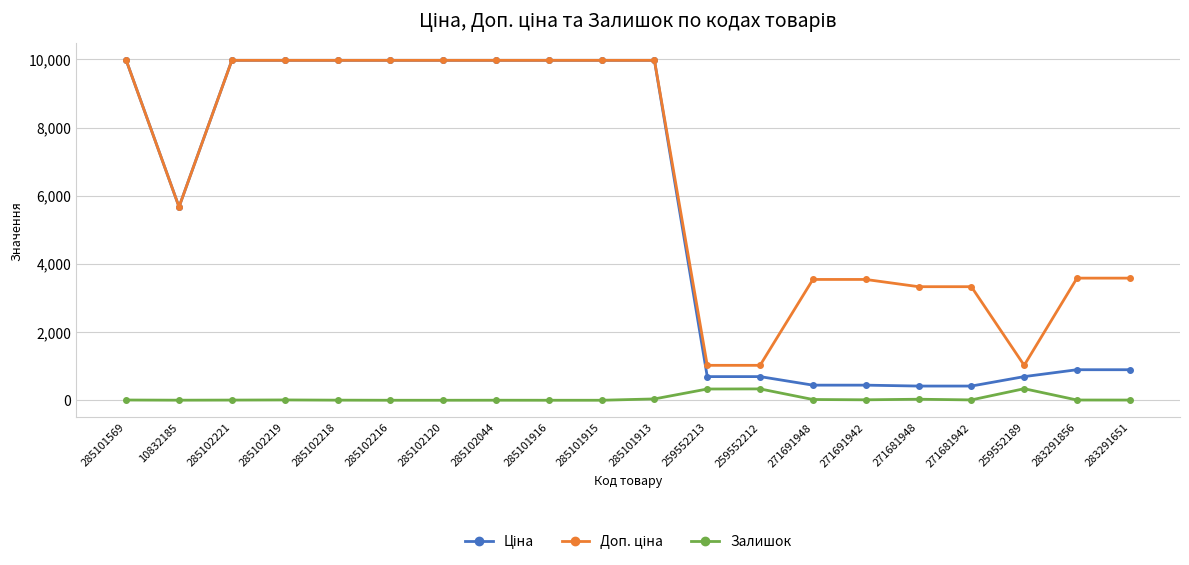

True or false: Залишок has more than 0 points higher than both neighbors.

True